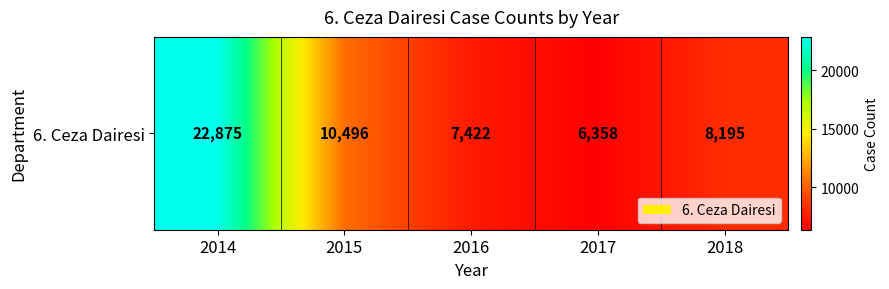

Where does the data first go above 8195?

2014